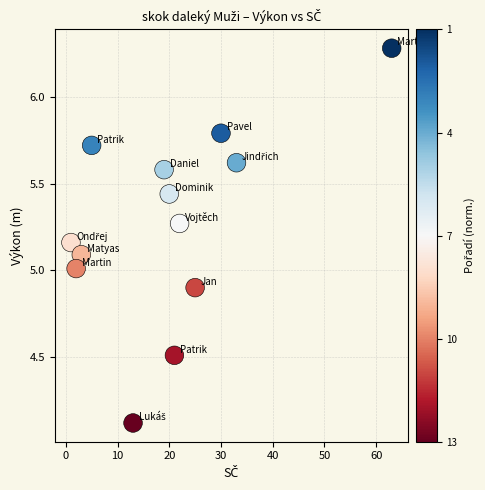

What is the range of X values (max minus min)?

62.0